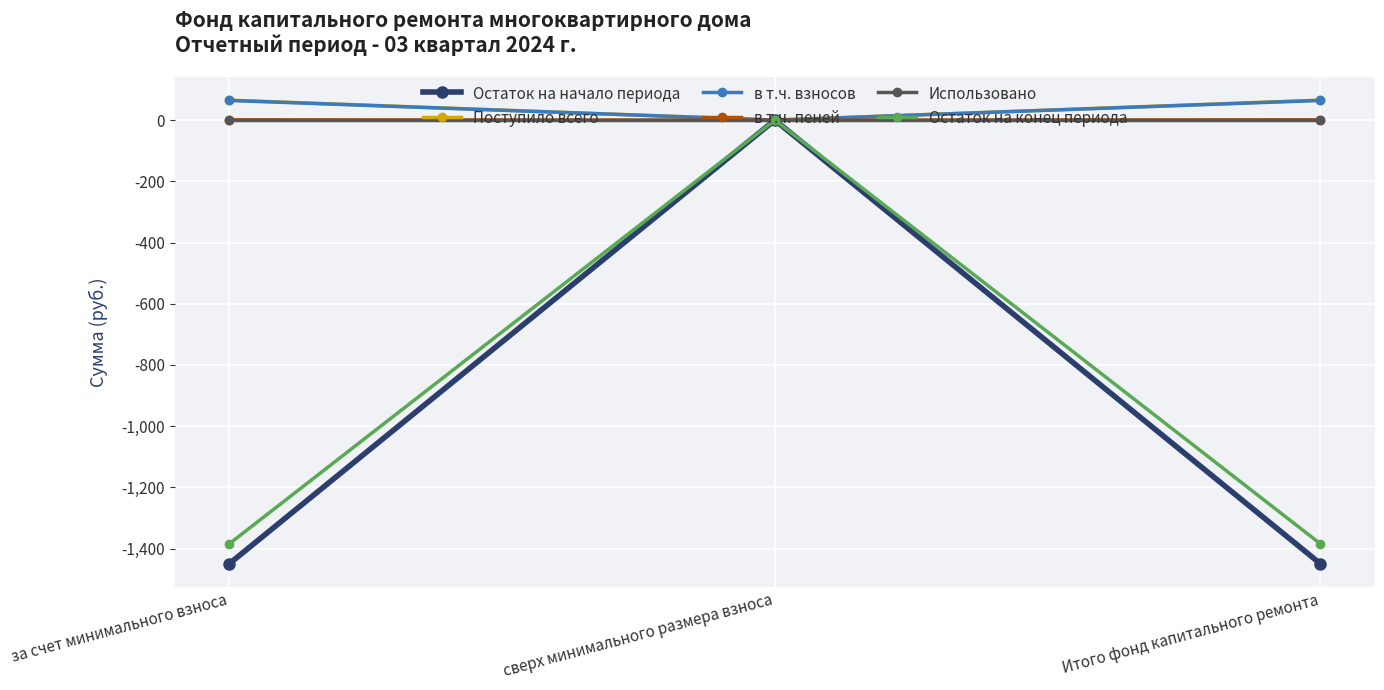

Is the value of Остаток на конец периода at Итого фонд капитального ремонта greater than the value of Использовано at за счет минимального взноса?

No